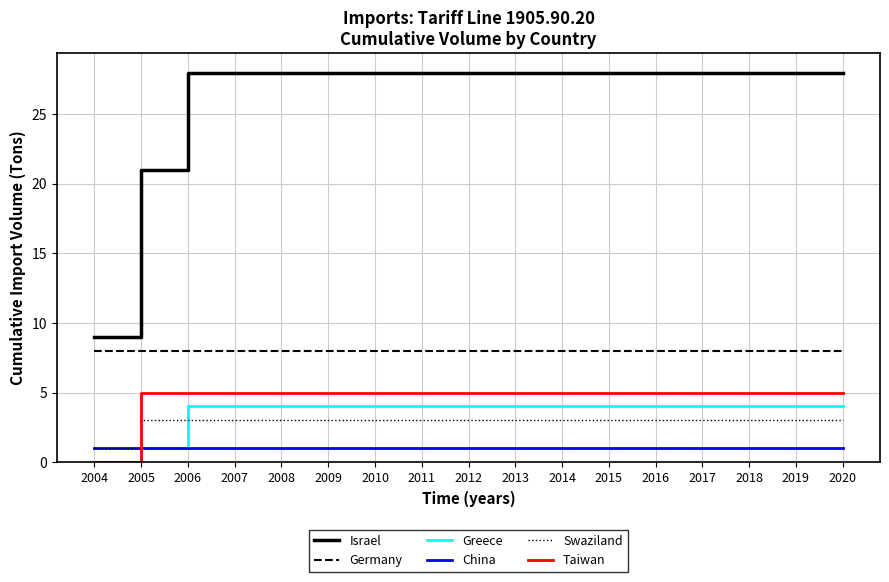

How many times do Swaziland and Greece cross each other?

1